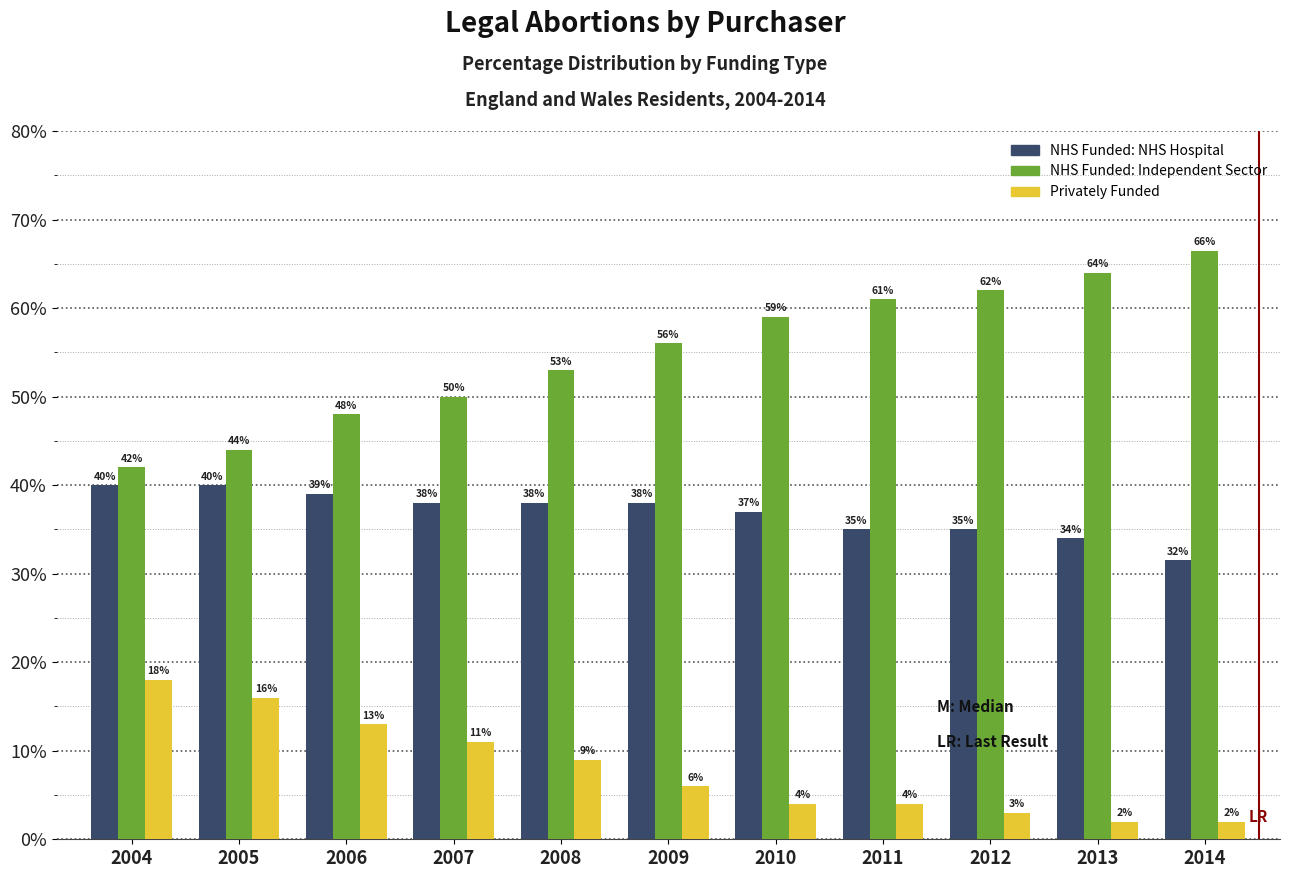

Rank the categories by NHS Funded: Independent Sector value from highest to lowest.

2014, 2013, 2012, 2011, 2010, 2009, 2008, 2007, 2006, 2005, 2004